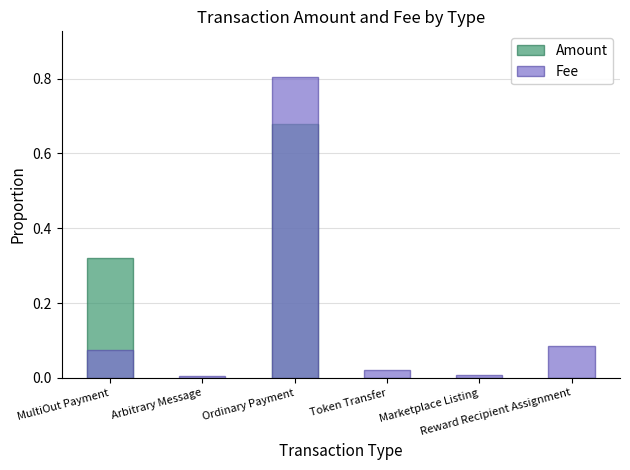

What is the difference between the second highest and minimum values in the Fee series?

0.1